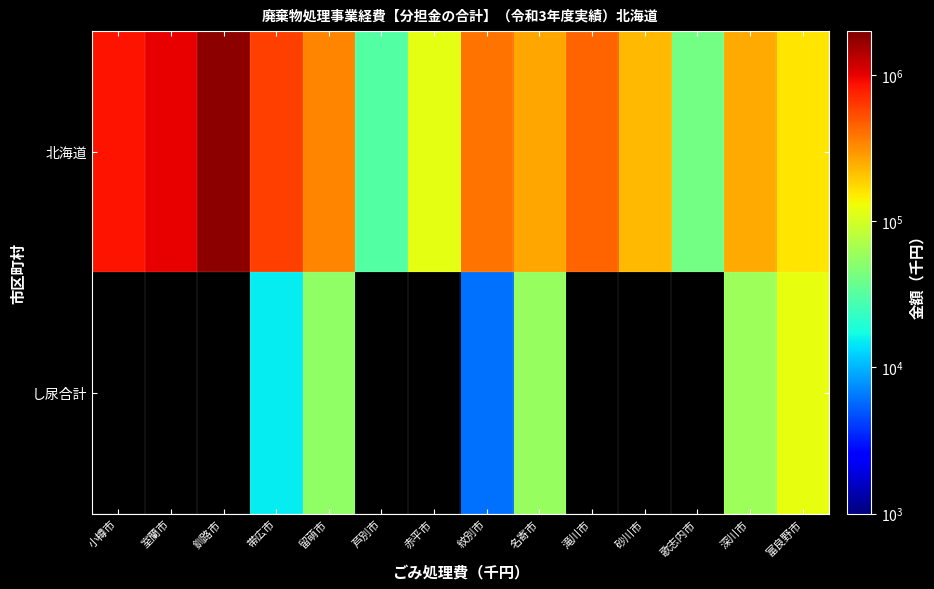

At which label does し尿合計 first exceed 6017?

帯広市